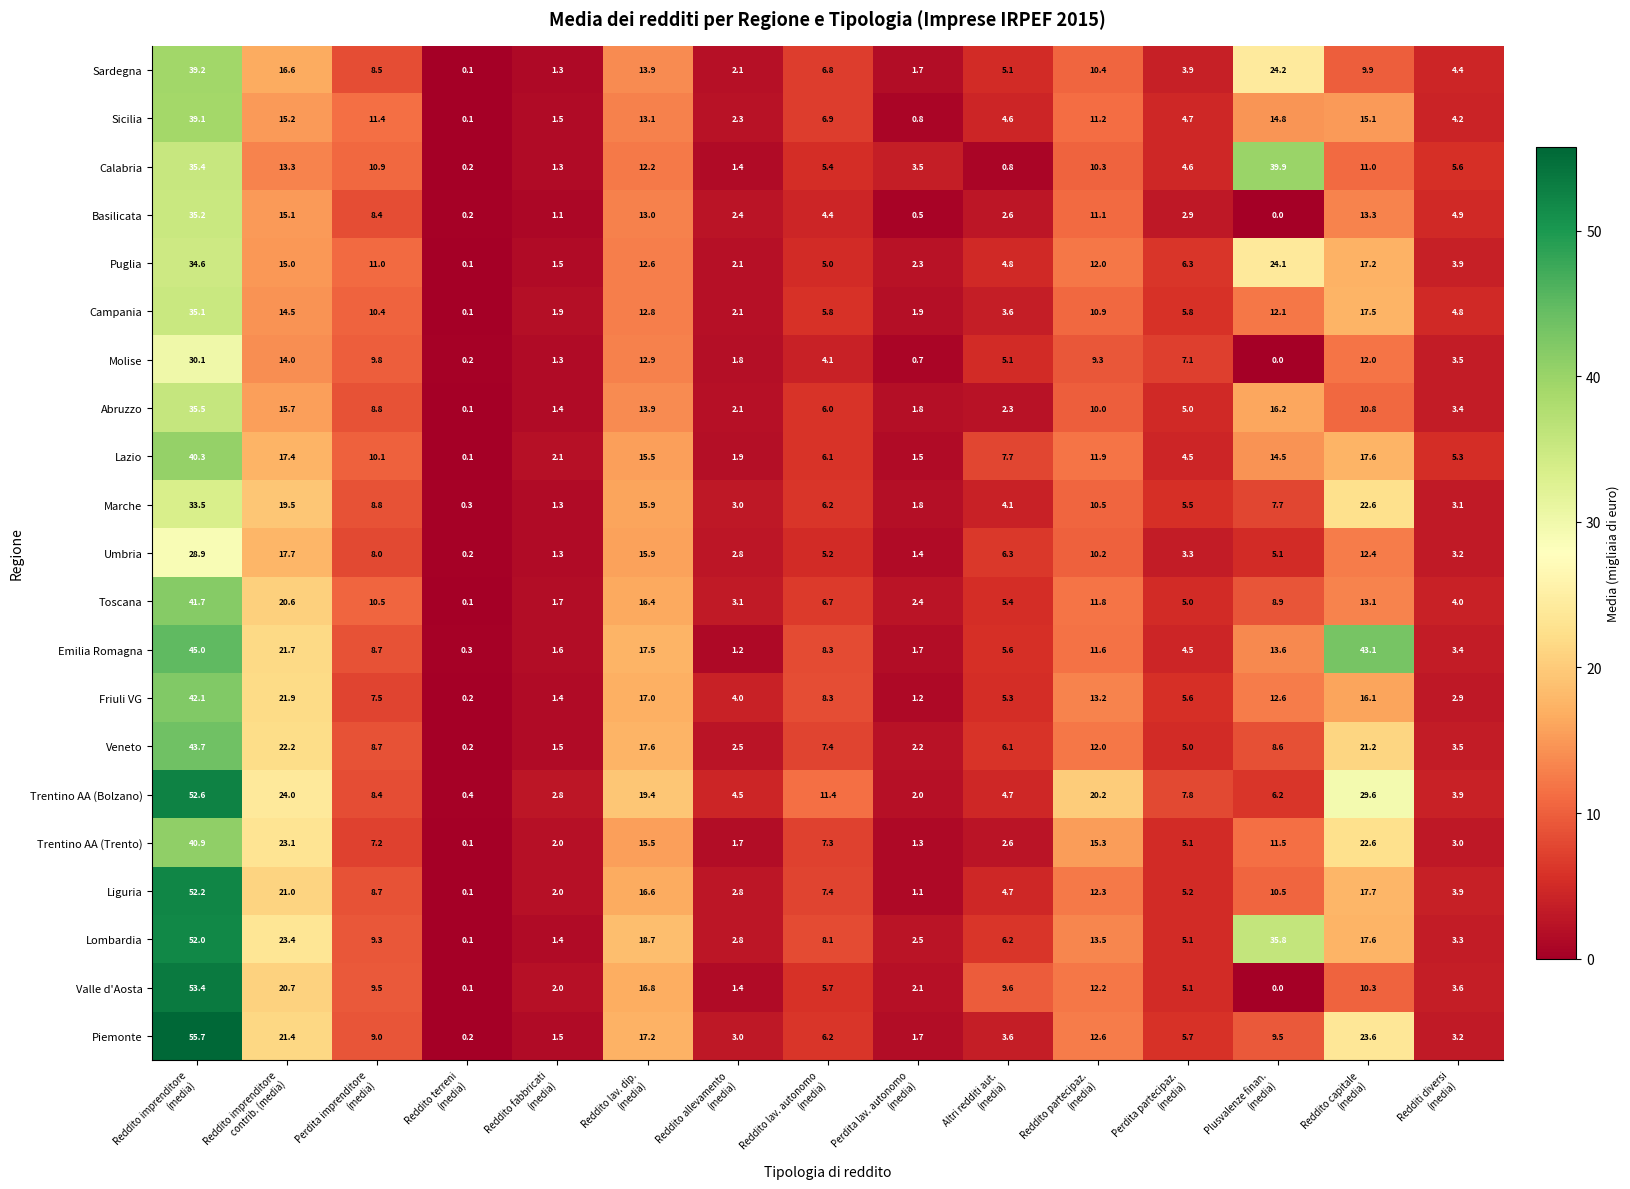

Which series has the largest range (max minus min)?

Piemonte